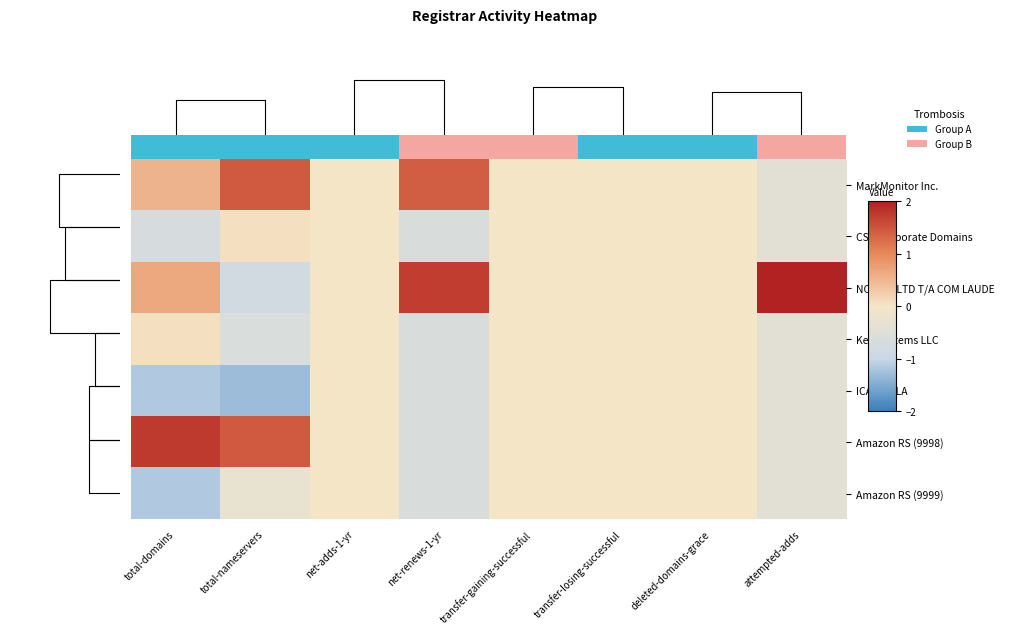

Read the Key-Systems LLC value at total-domains.

0.1